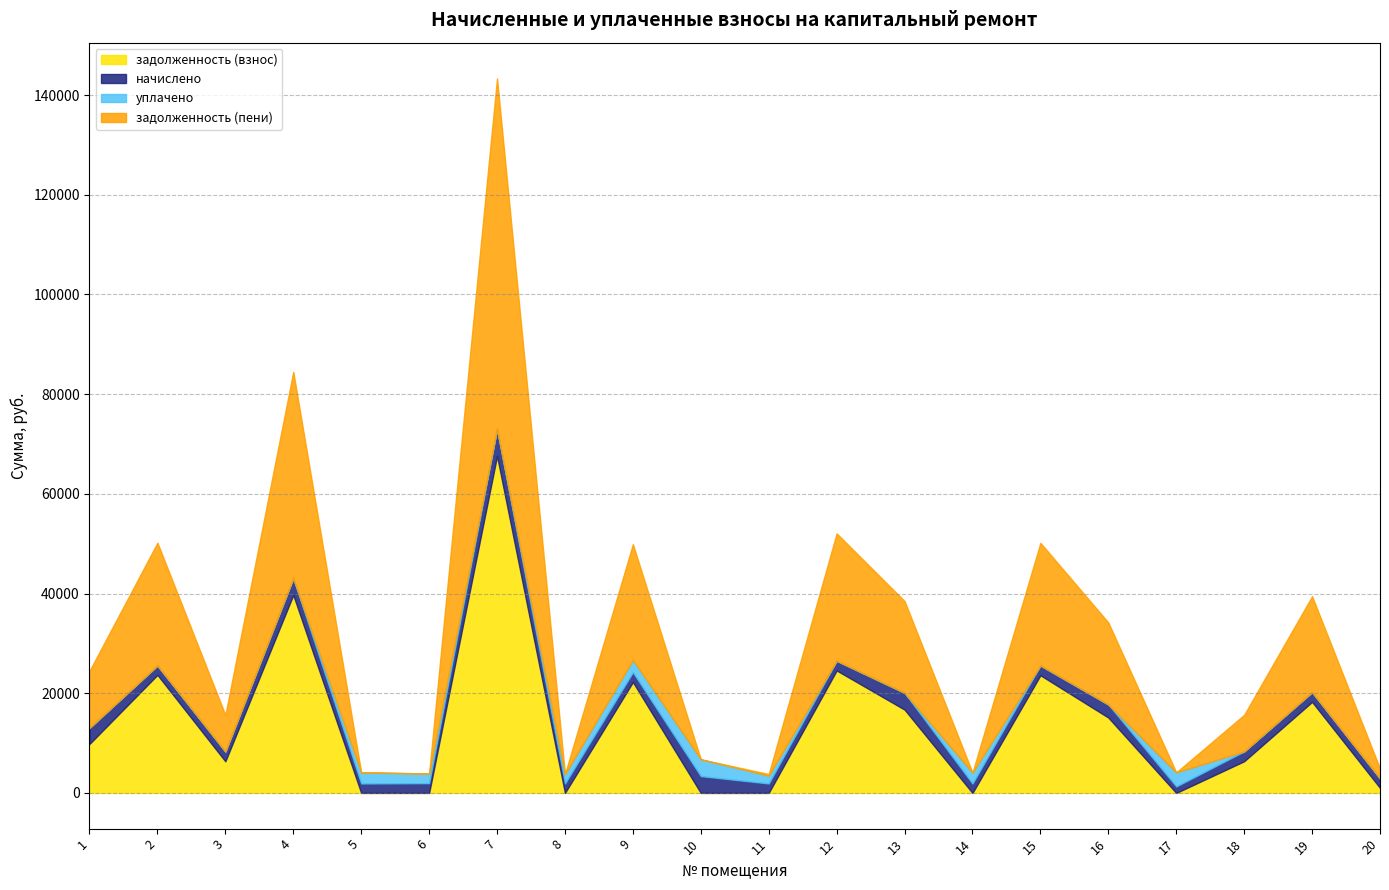

At which category is the sum across all series the highest?

7